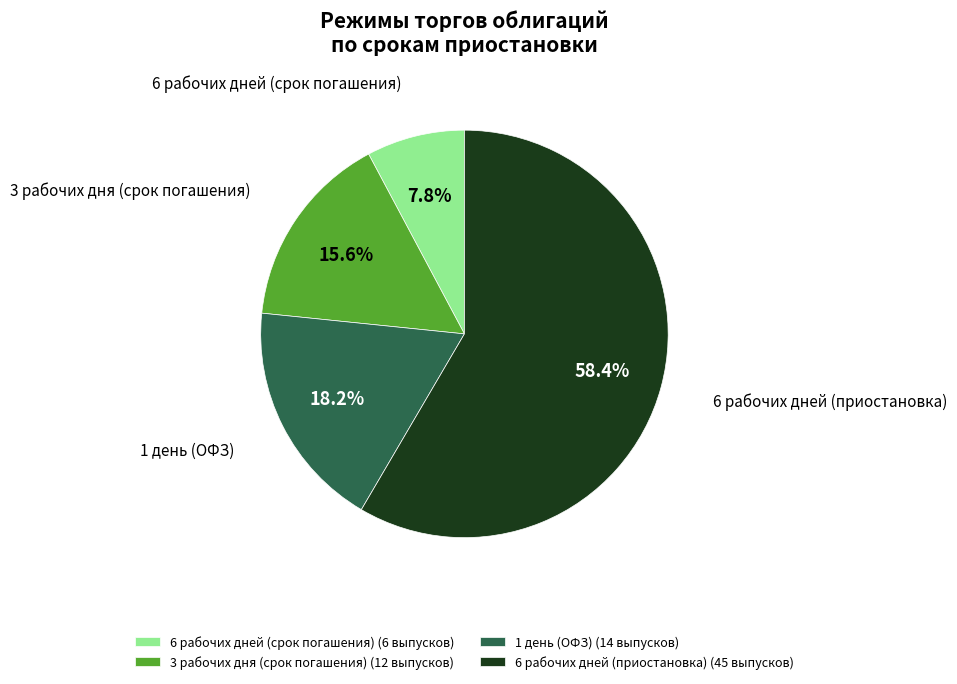

How many slices are in this pie chart?

4